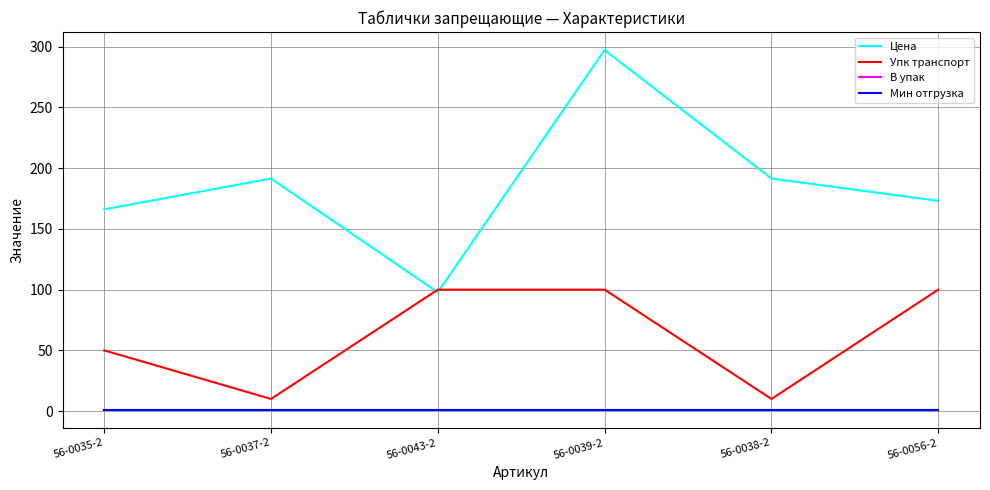

The value of Цена at 56-0043-2 is 51.4. True or false?

False